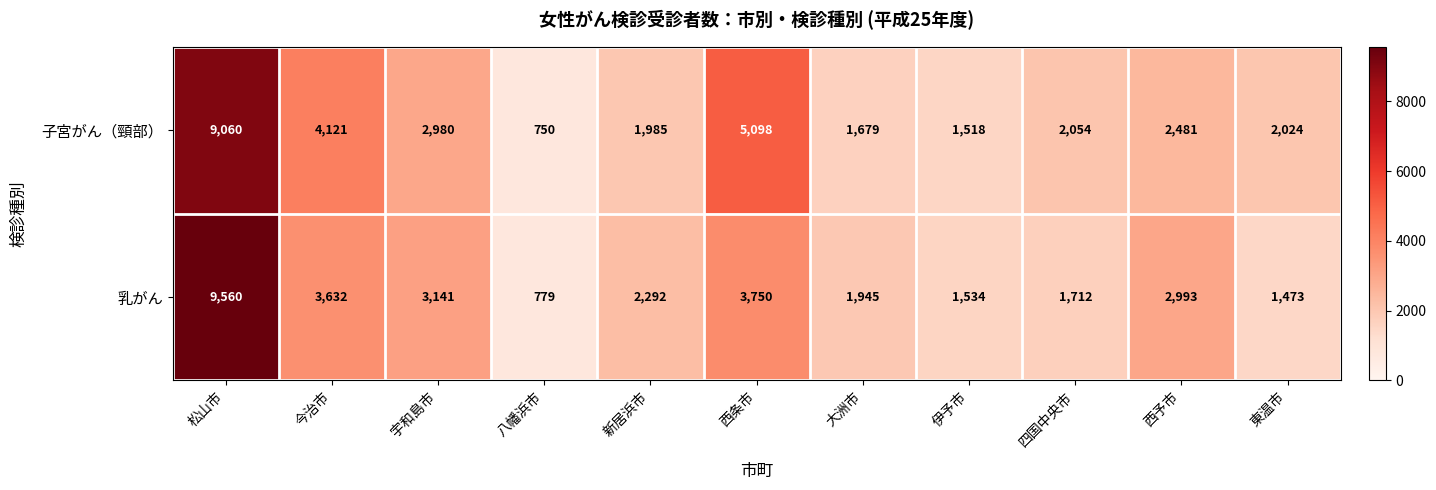

Between 新居浜市 and 伊予市, which series saw the biggest shift?

乳がん